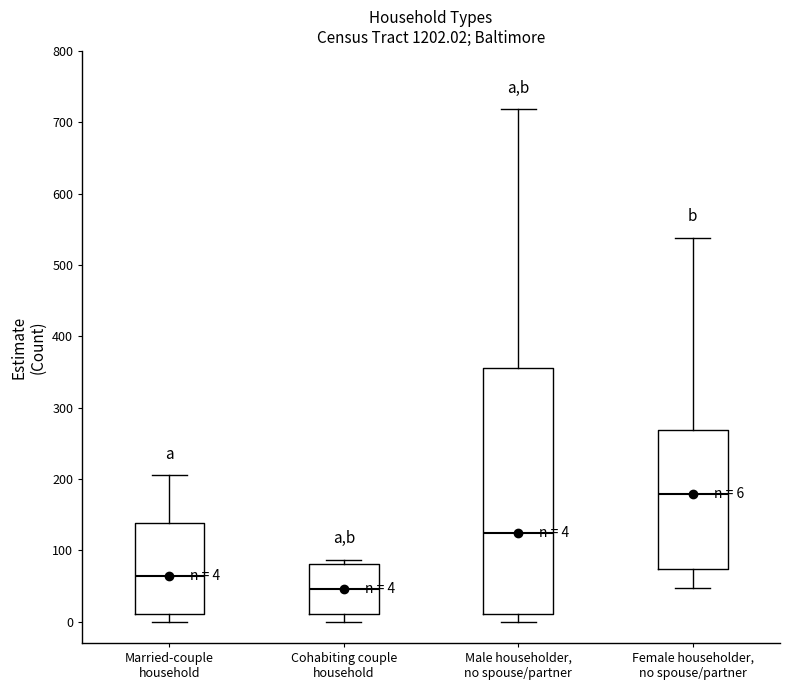

Which box is the tallest, from its lower edge to its upper edge?

Male householder, no spouse/partner